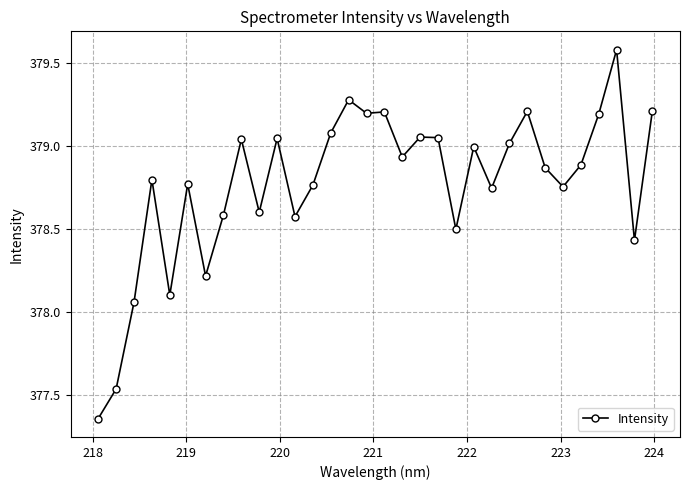

What is the difference between the second highest and minimum values?

1.9